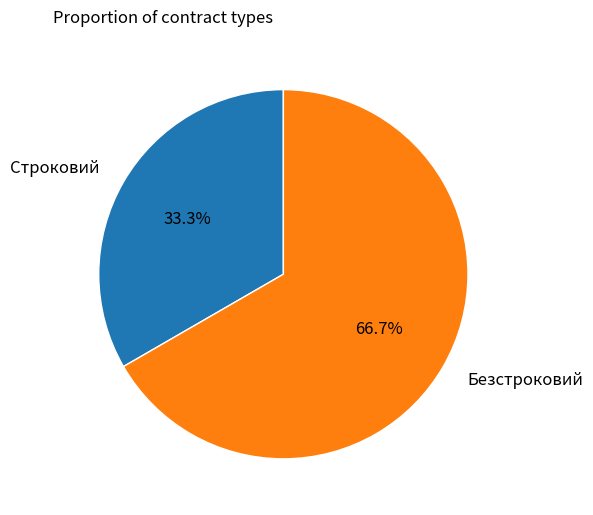

Is Безстроковий the majority of the pie?

Yes